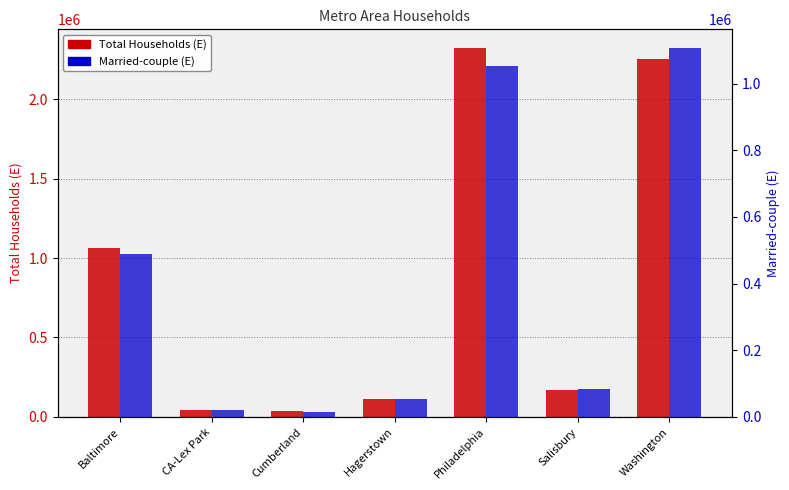

What is the difference between the Married-couple (E) values at Cumberland and Baltimore?

472596